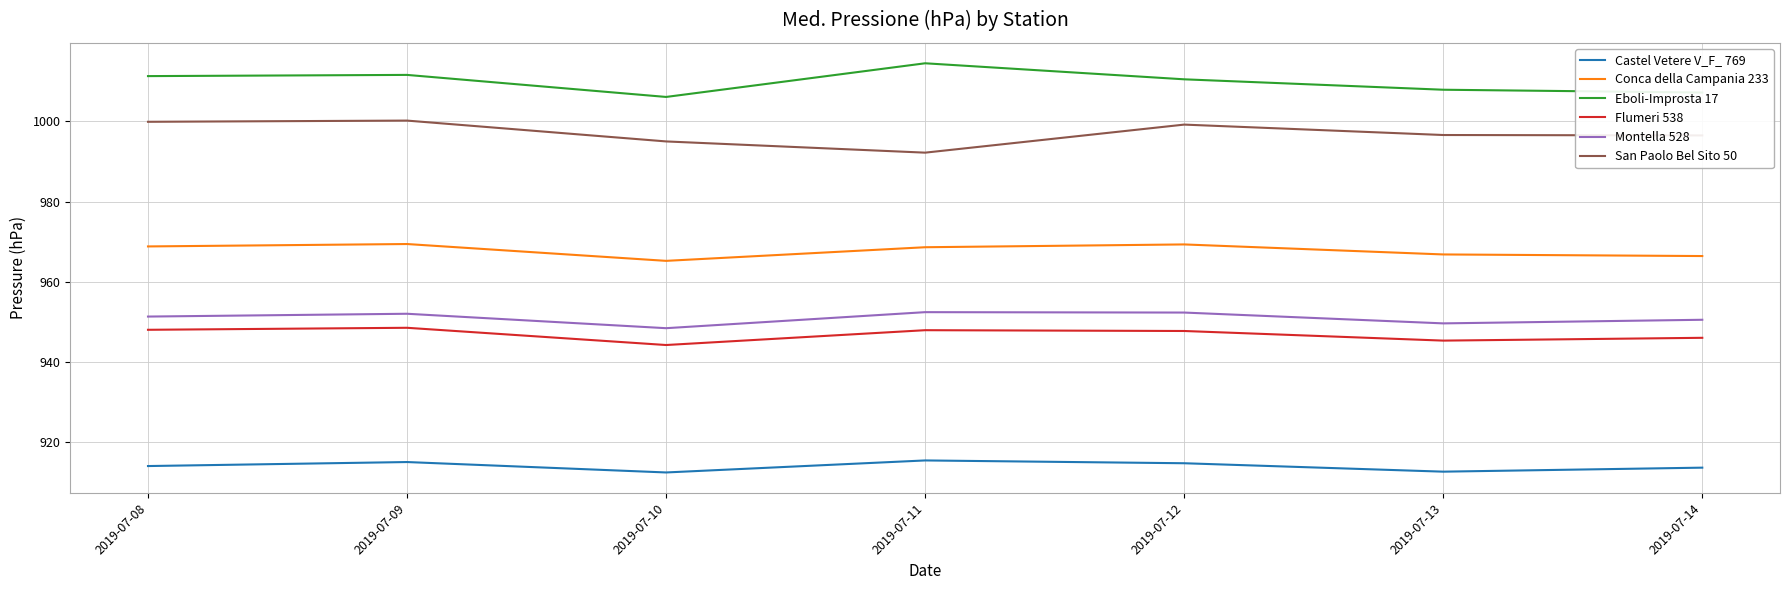

What is the difference between the highest and lowest values at 2019-07-10?

93.7